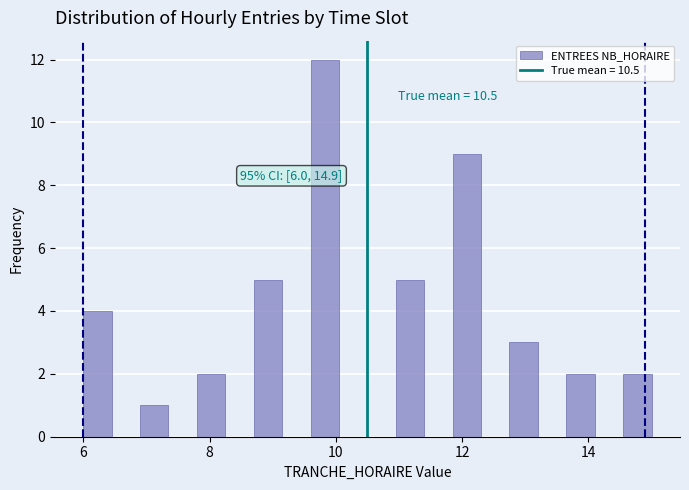

Around what value on the x-axis is the tallest bar? Give the approximate position of its centre, as read against the axis.

9.8